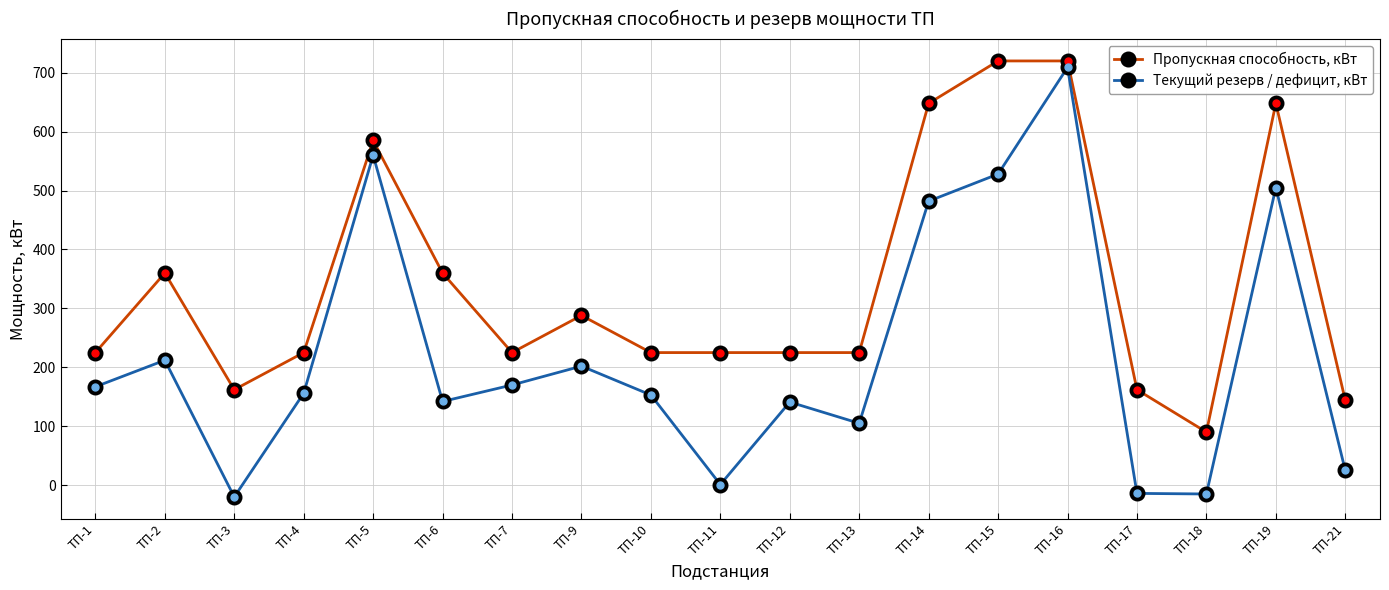

What is the approximate value of Текущий резерв / дефицит, кВт at ТП-1, to the nearest 50?

150